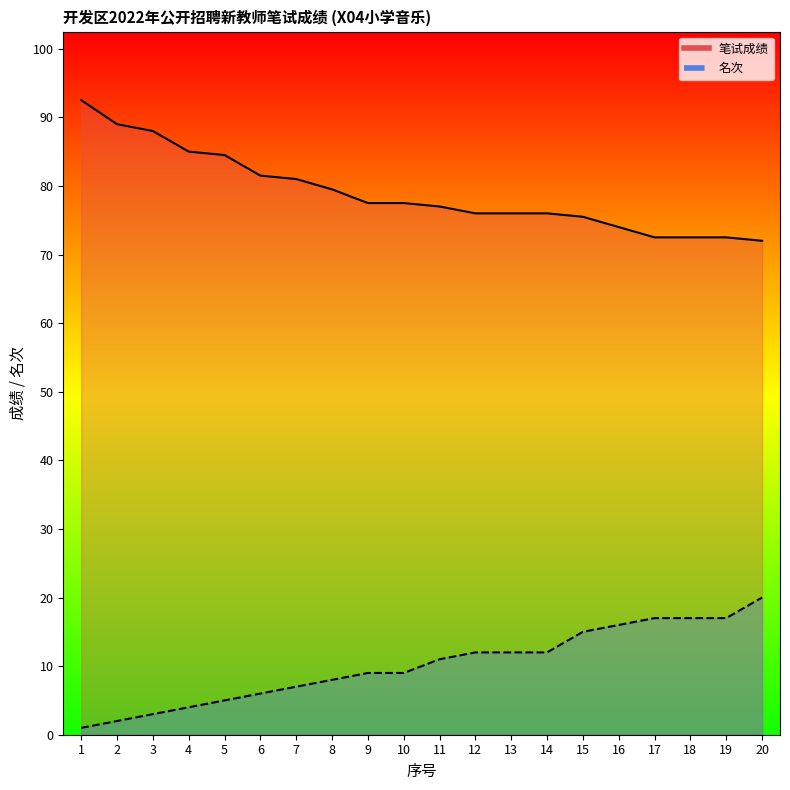

Reading right to left, transcribe all the data shown in this chart.

笔试成绩_line: 20=72.0	19=72.5	18=72.5	17=72.5	16=74.0	15=75.5	14=76.0	13=76.0	12=76.0	11=77.0	10=77.5	9=77.5	8=79.5	7=81.0	6=81.5	5=84.5	4=85.0	3=88.0	2=89.0	1=92.5
名次_line: 20=20.0	19=17.0	18=17.0	17=17.0	16=16.0	15=15.0	14=12.0	13=12.0	12=12.0	11=11.0	10=9.0	9=9.0	8=8.0	7=7.0	6=6.0	5=5.0	4=4.0	3=3.0	2=2.0	1=1.0